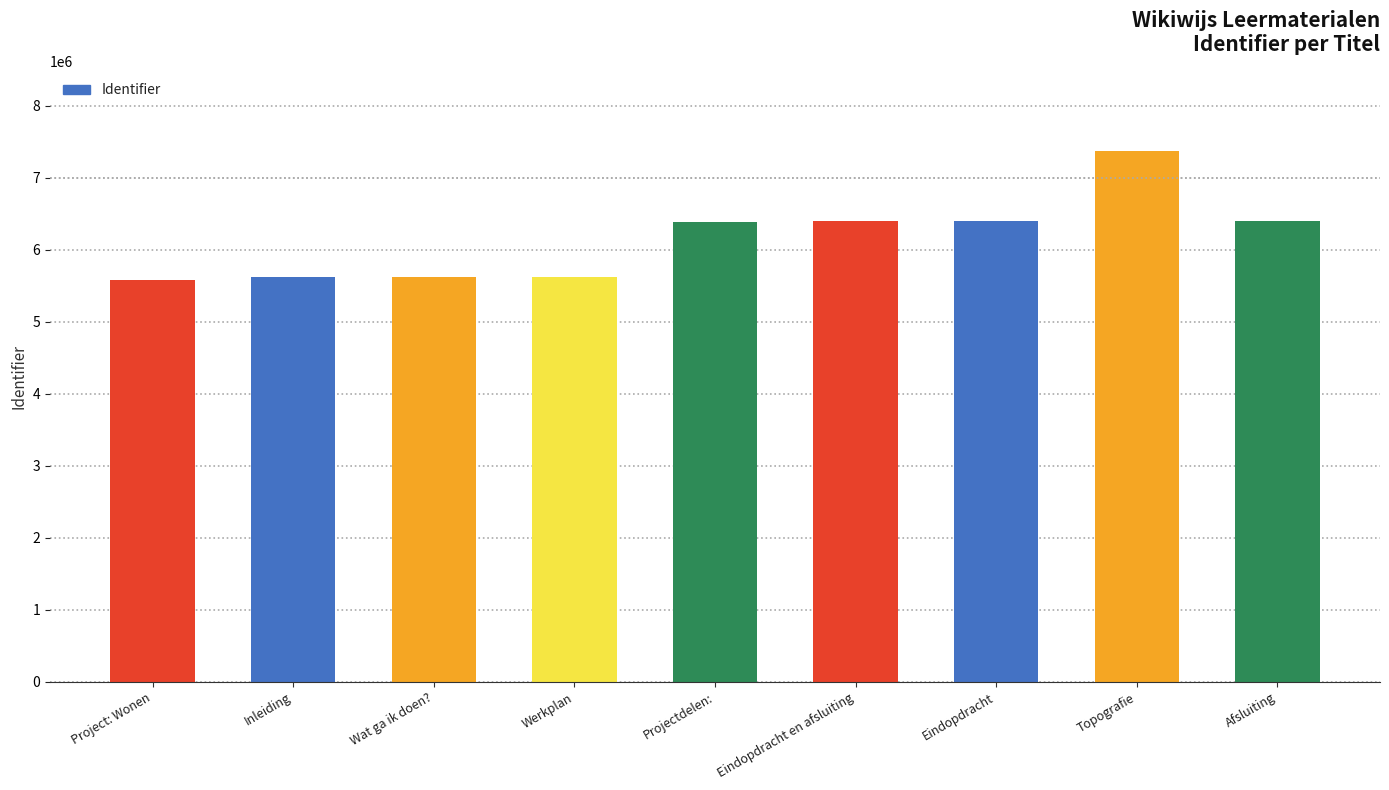

Is it true that the value at Project: Wonen is 3301593?

False